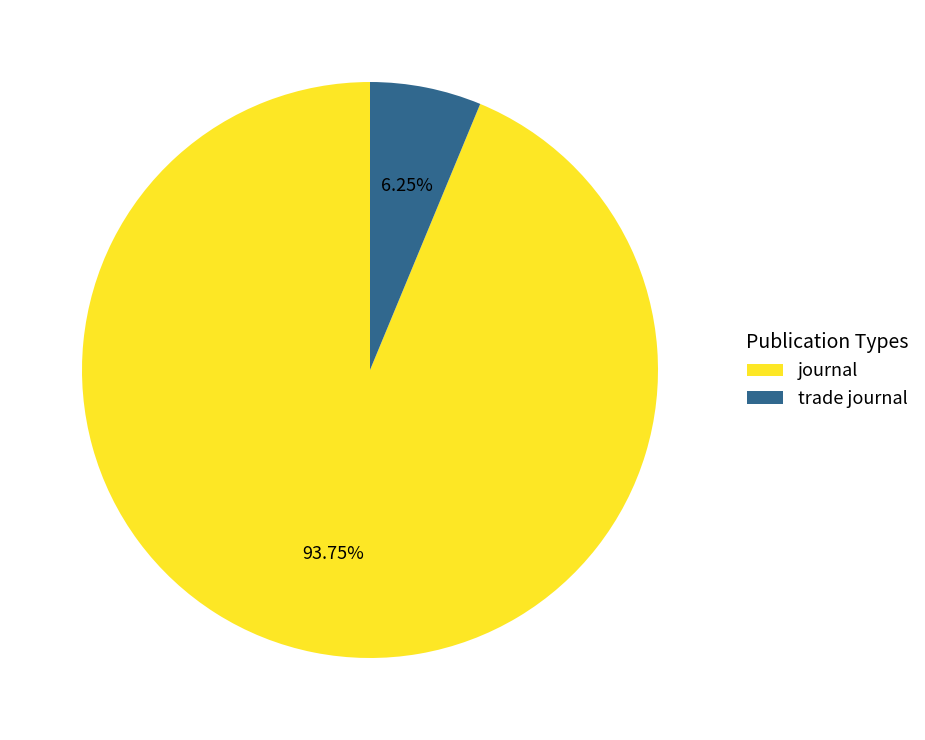

True or false: trade journal accounts for 1% of the total.

False